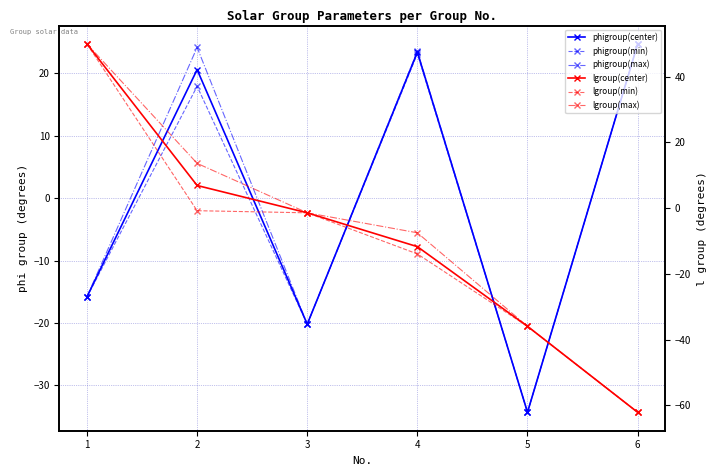

What is the sum of the phigroup(min) values at 5 and 2?

-16.4